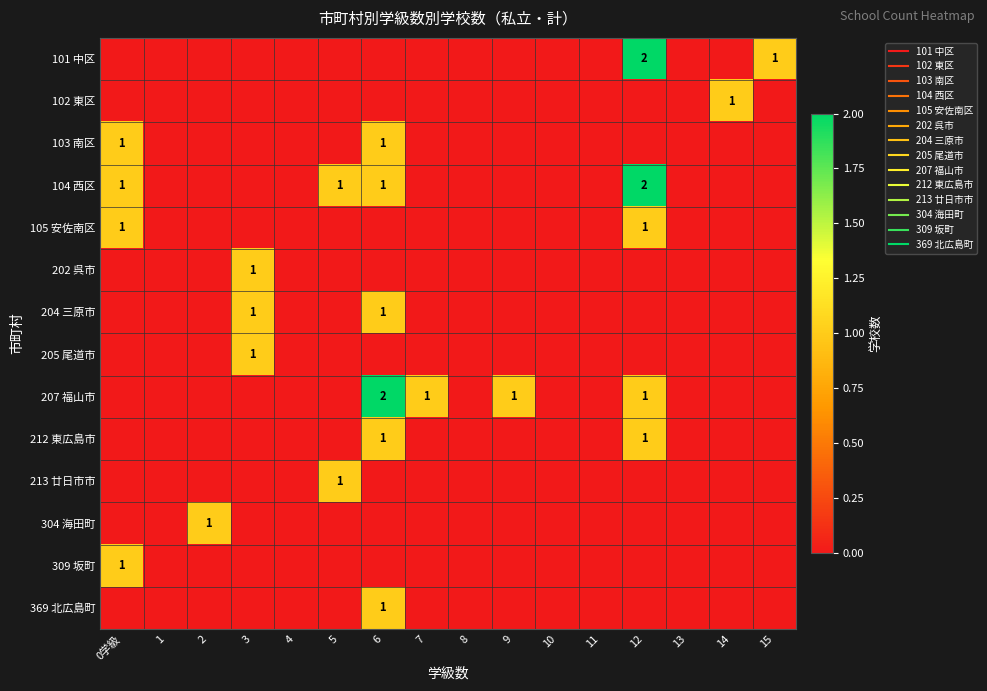

What is the difference between the maximum and minimum values in the 212 東広島市 series?

1